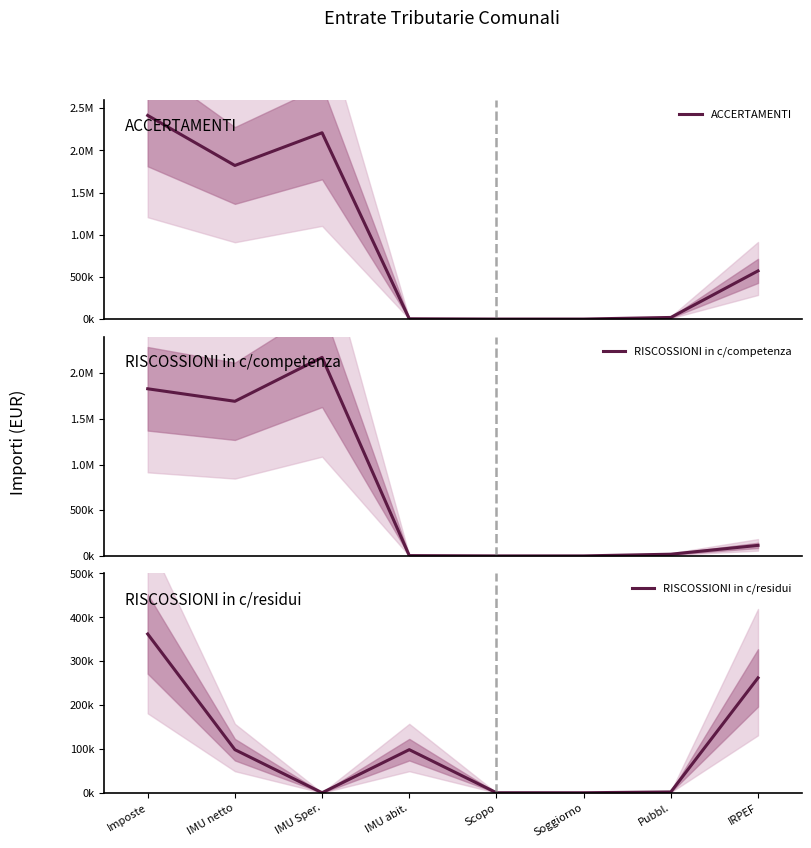

Reading left to right, list all the values displayed in this chart.

ACCERTAMENTI: 2414017.5	1820662.9	2208656.5	3260.0	0.0	0.0	18984.0	571000.0
RISCOSSIONI in c/competenza: 1828790.6	1691889.7	2172326.3	3260.0	0.0	0.0	18499.0	115031.2
RISCOSSIONI in c/residui: 361903.8	98202.3	0.0	98202.3	0.0	0.0	1831.0	261870.5